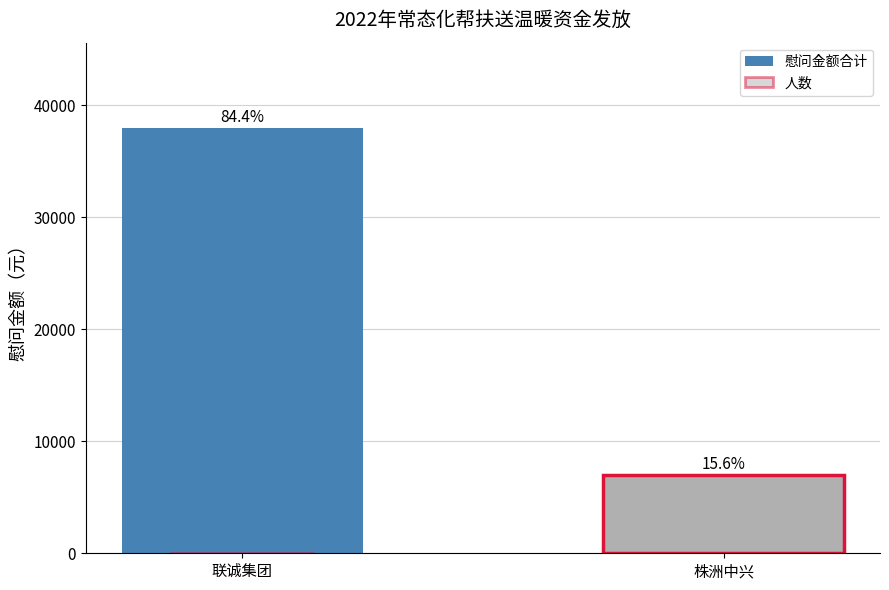

Which series has the largest total across all categories?

慰问金额合计